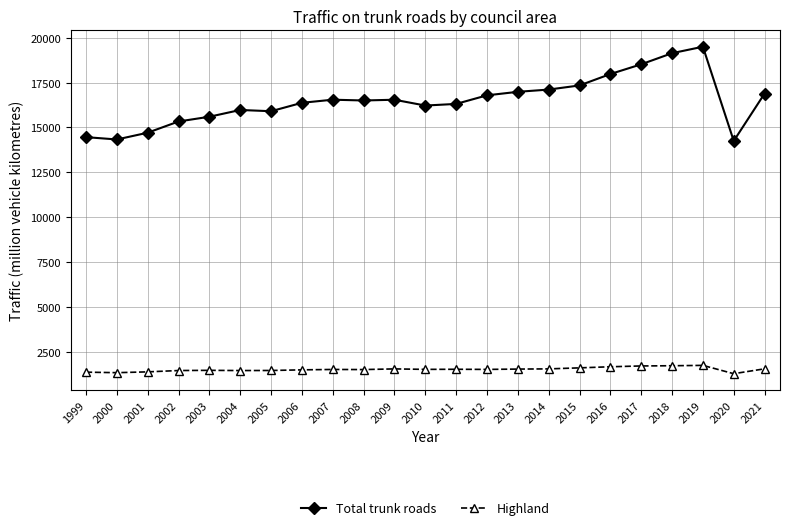

What is the difference between the maximum and minimum values in the Highland series?

463.0